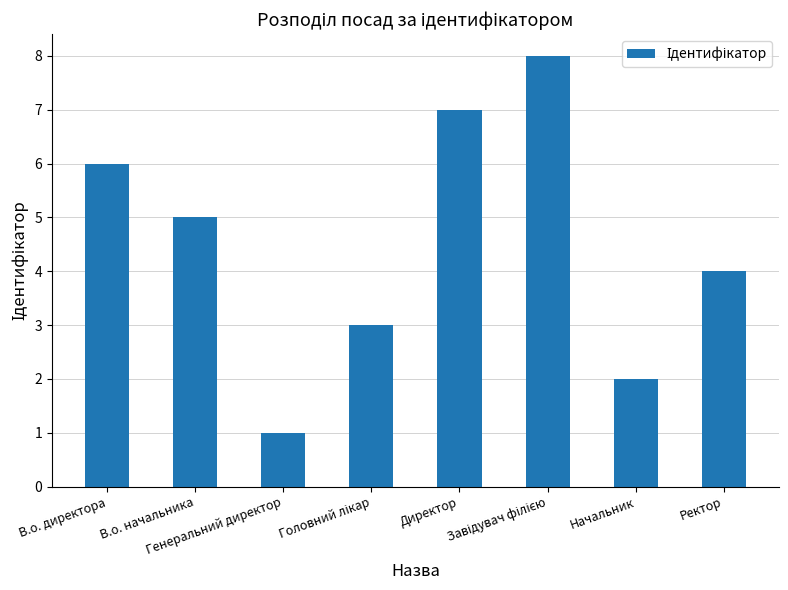

What is the difference between the maximum and minimum values?

7